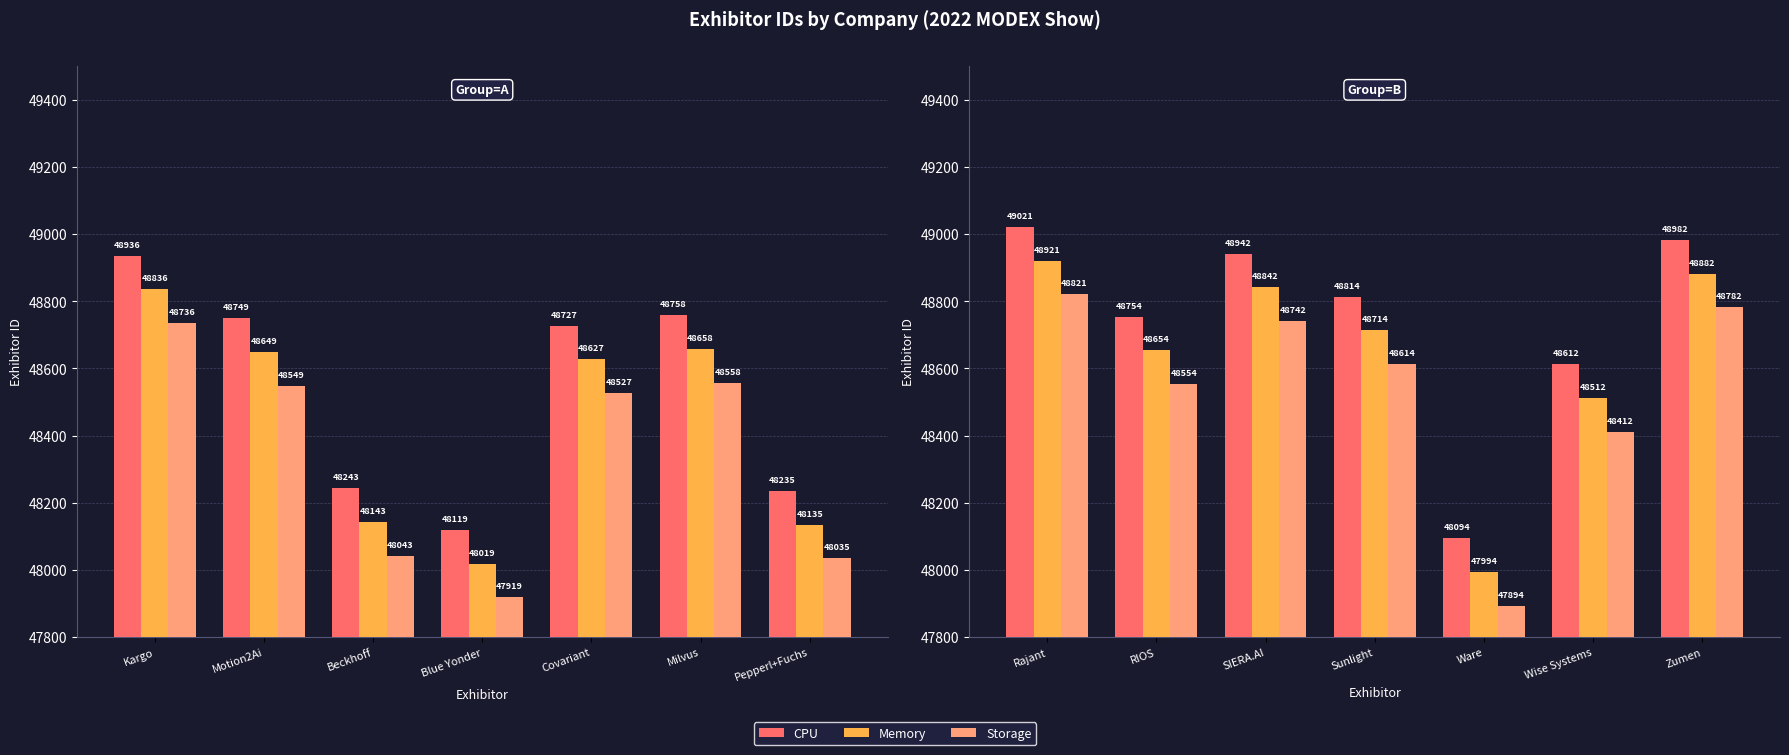

What is the maximum value shown in the chart?

49021